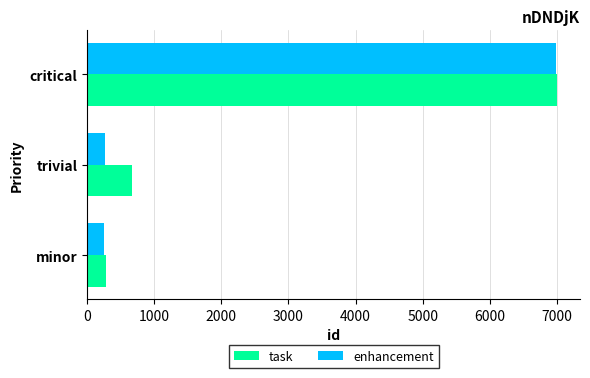

At trivial, list the series in order from largest to smallest.

task, enhancement